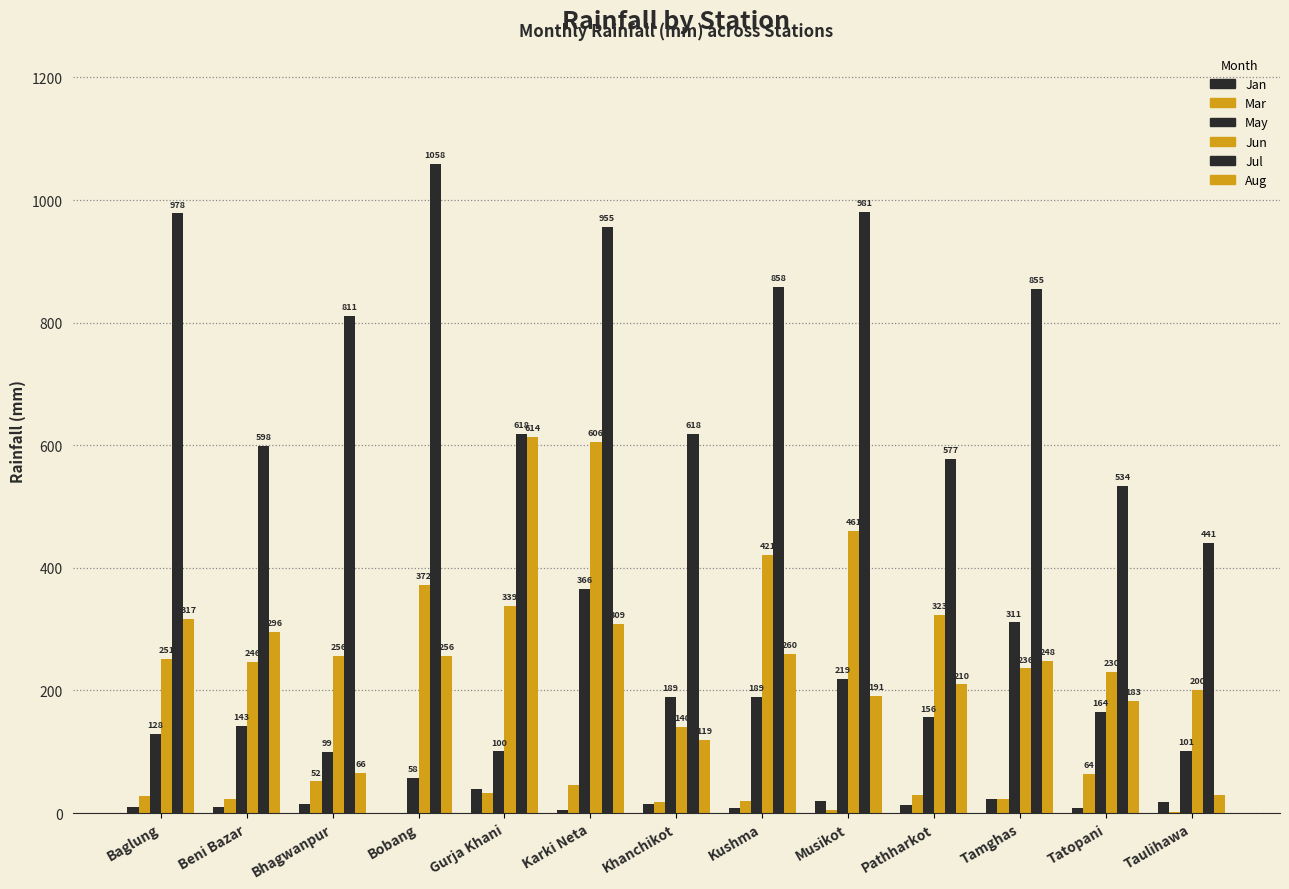

What is the minimum value for May?

57.7